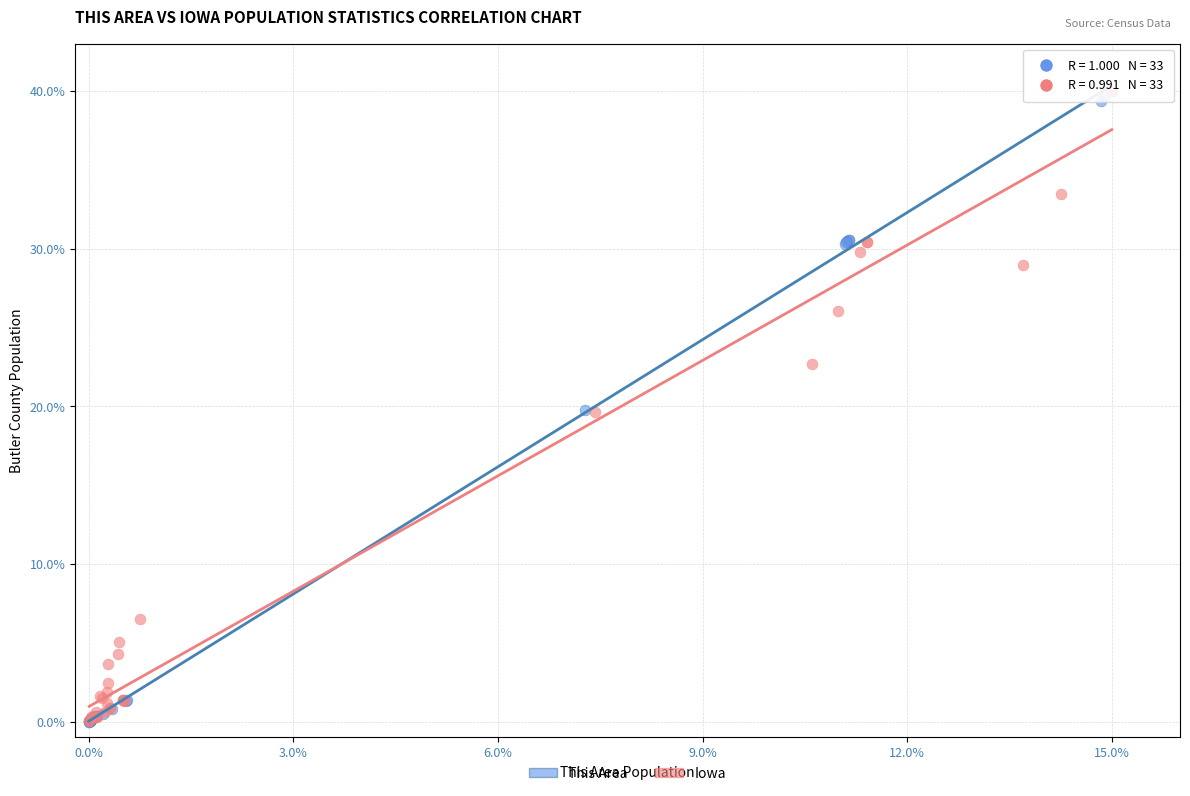

Which series has the largest Y range (max minus min)?

This Area